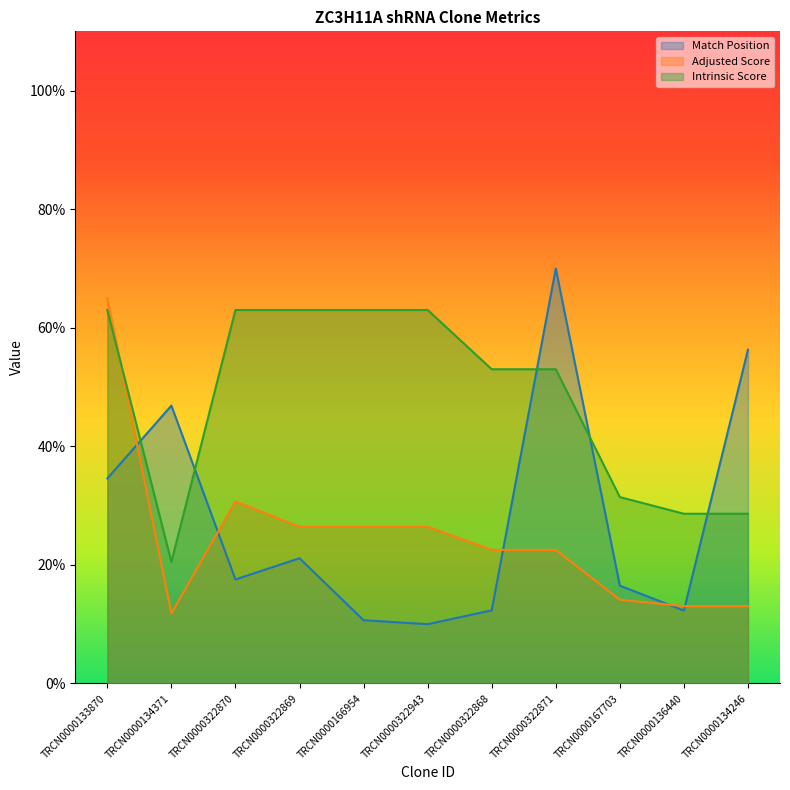

The value of Intrinsic Score at TRCN0000322943 is 23.4. True or false?

False